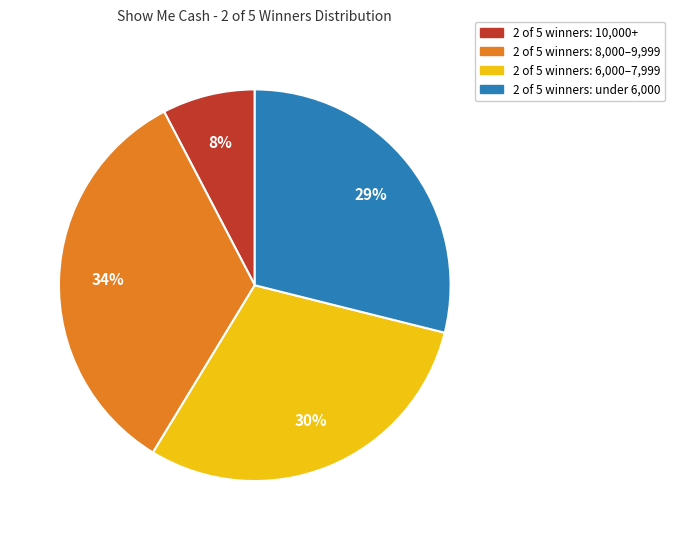

To the nearest percent, what is the difference between the largest and smallest slice percentages?

26%